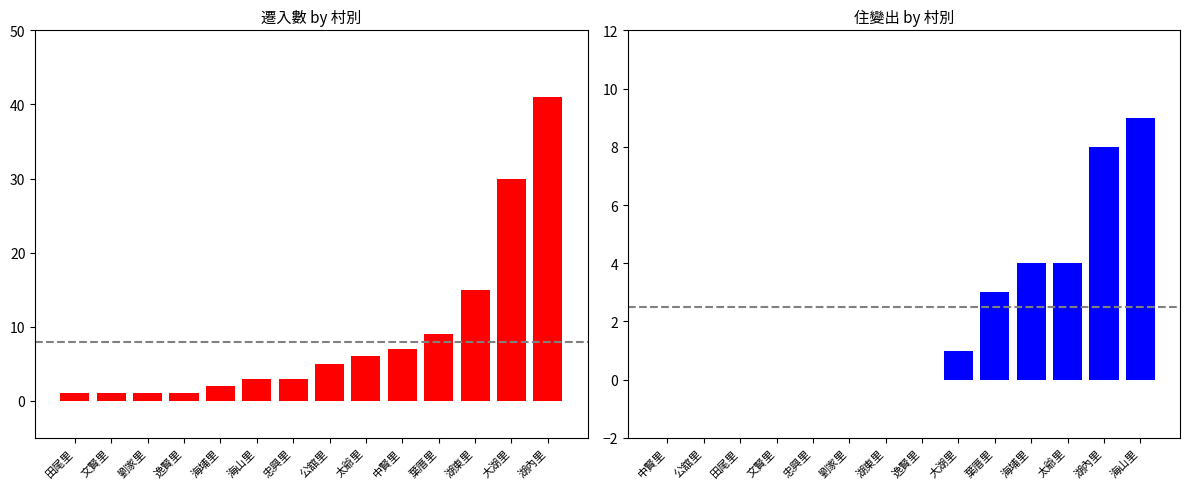

How many values in the 遷入數 series are below 5?

7